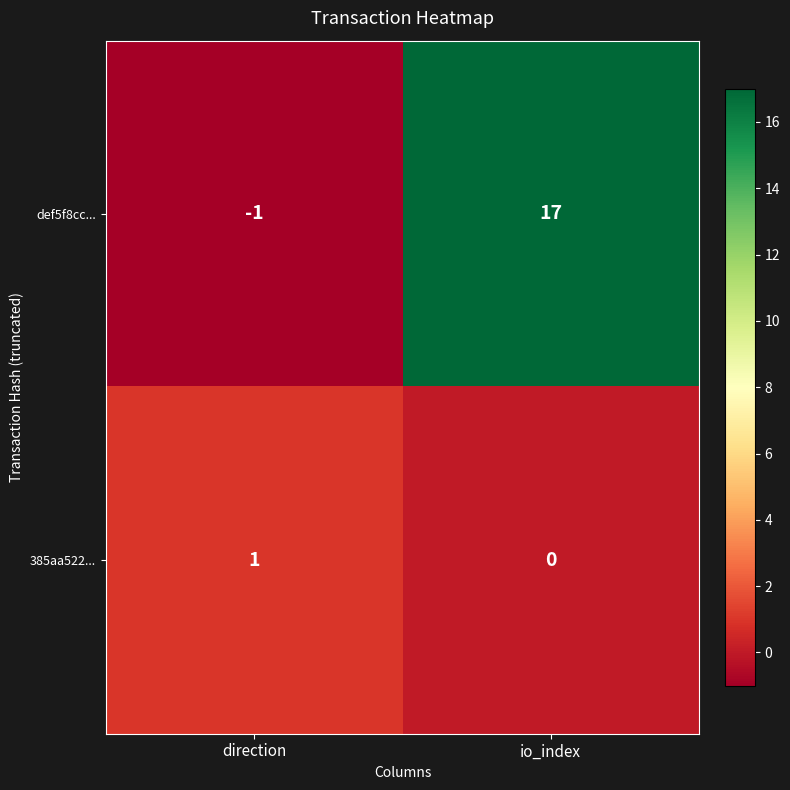

How many data points in def5f8cc... are less than 17?

1